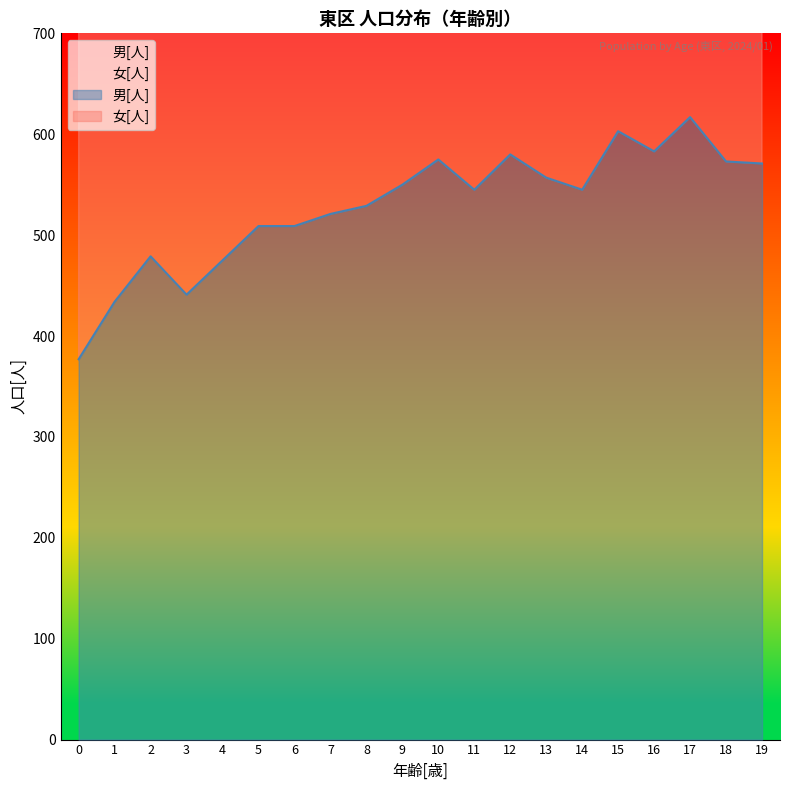

Where does the data first go above 545?

9